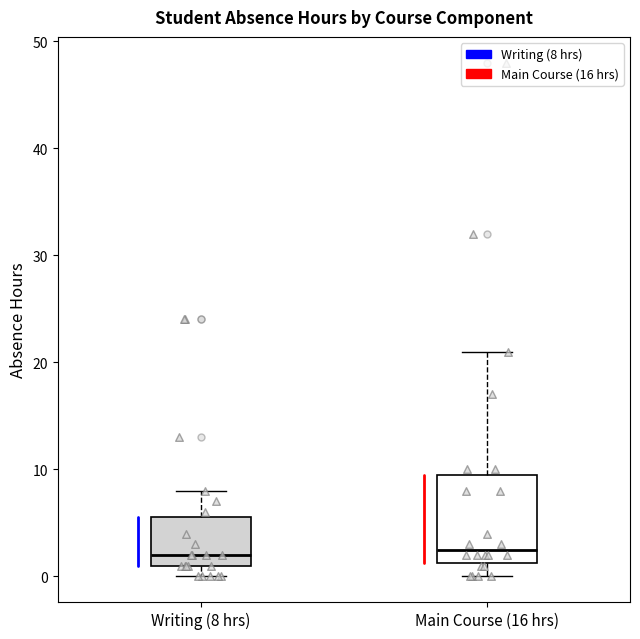

Reading left to right, read every box against the y-axis: the position of its median line, the range the box covers, and the ends of its whiskers. The values are not printed on the chart, so give them approximately, as read against the axis.

Writing (8 hrs): median 2, box 1 to 6, whiskers 0 to 8
Main Course (16 hrs): median 3, box 1 to 10, whiskers 0 to 21